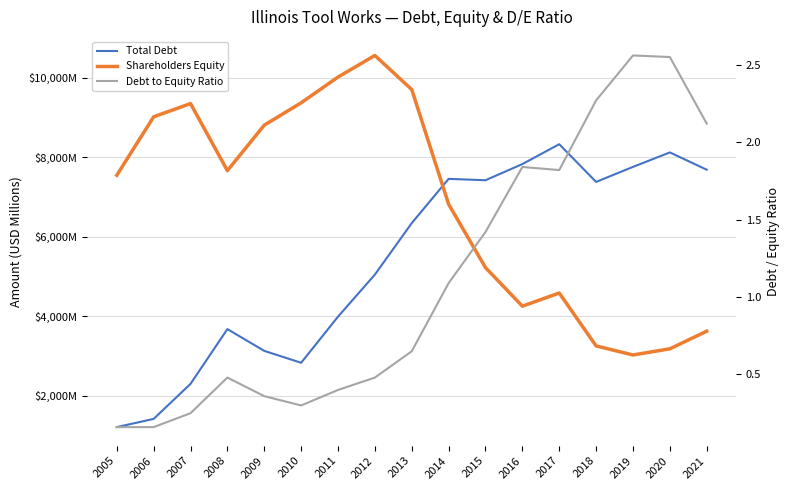

At which category does Debt to Equity Ratio reach its first local valley?

2010